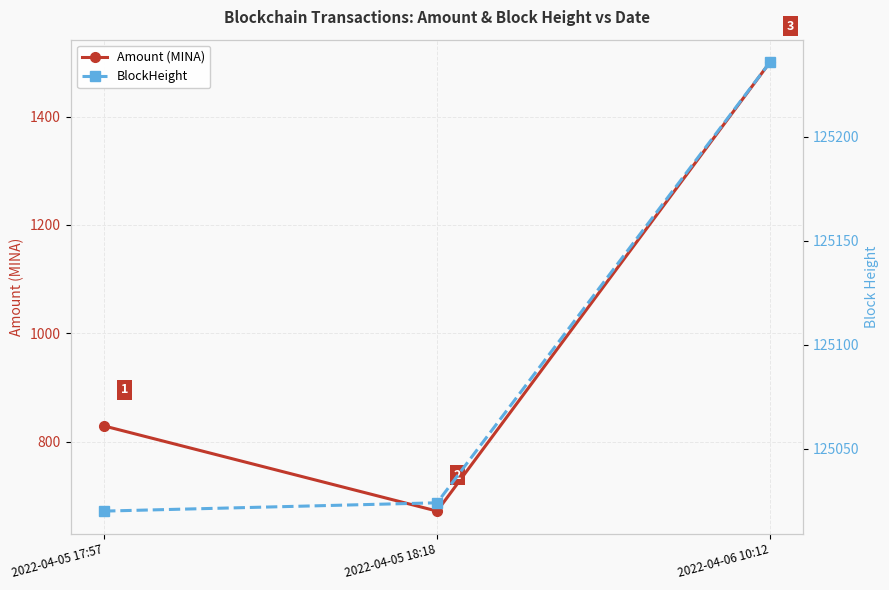

True or false: Amount (MINA) has a value of 1011.7 at 2022-04-05 18:18.

False